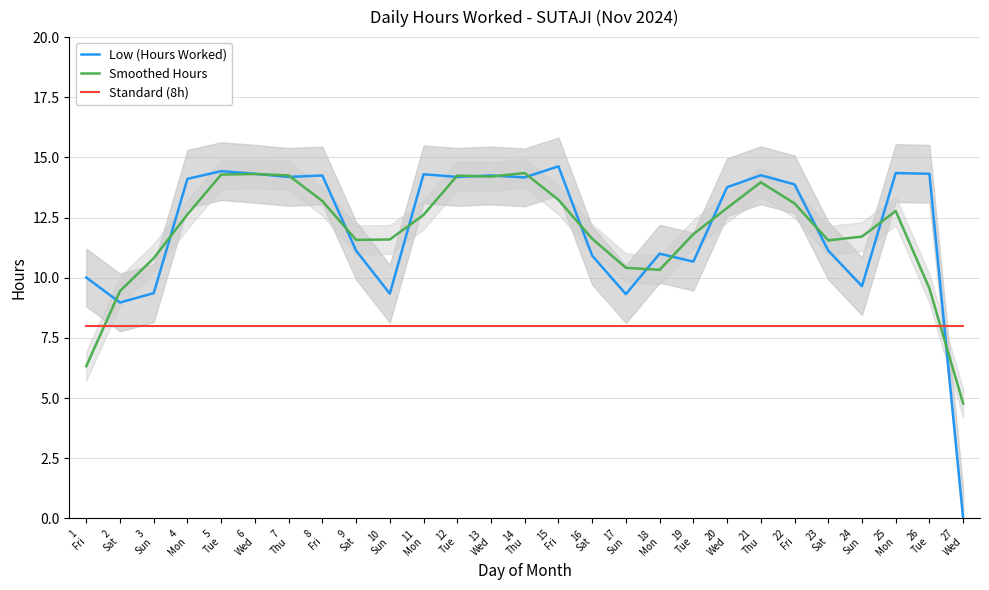

What position from the right is 18
Mon?

10